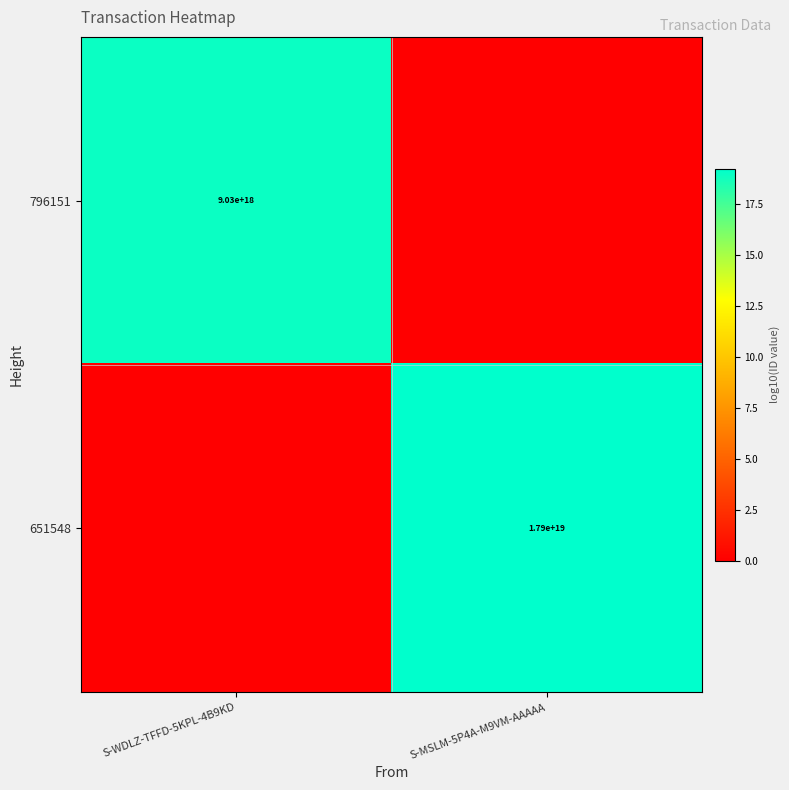

The 651548 series shows 28416117624363761664 at S-MSLM-5P4A-M9VM-AAAAA. True or false?

False